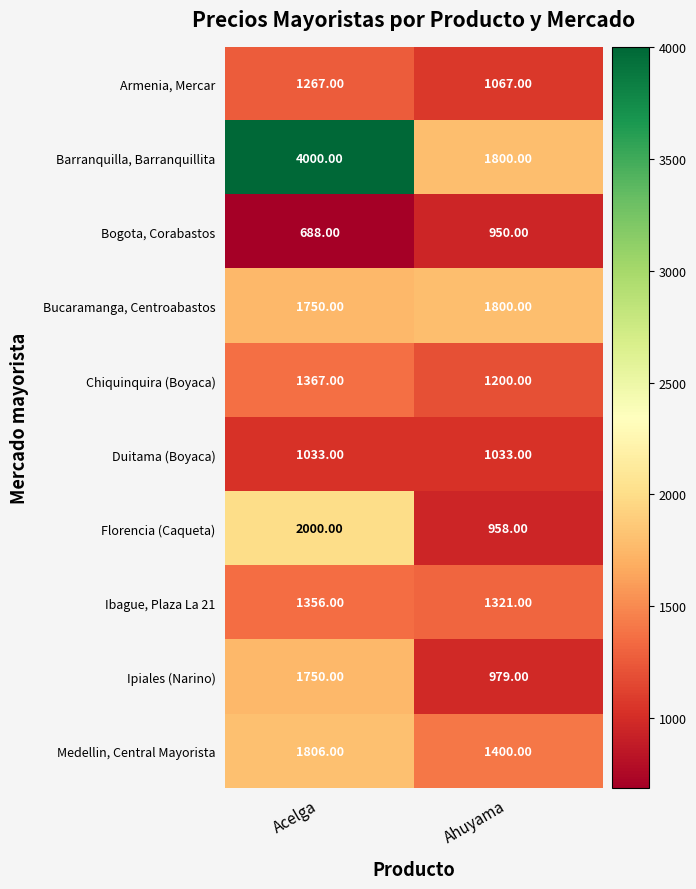

What is the total value across all series at Ahuyama?

12508